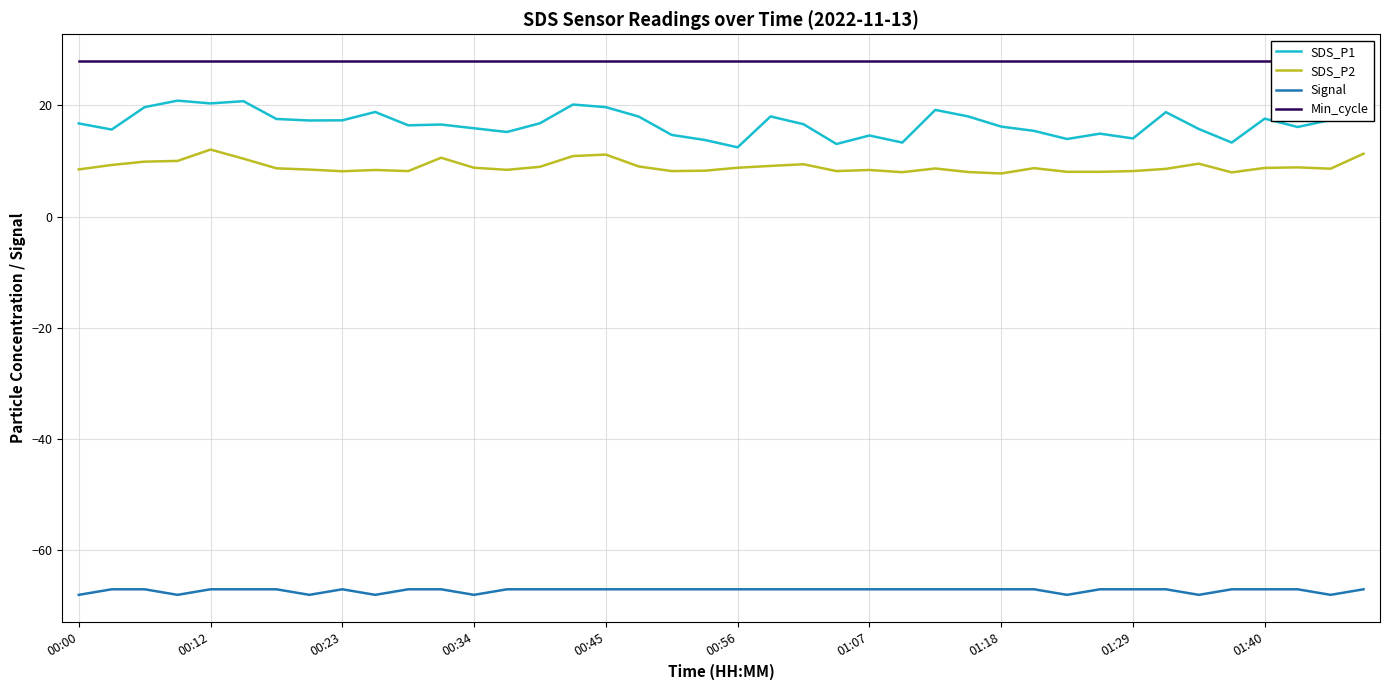

What is the minimum value for Min_cycle?

28.0